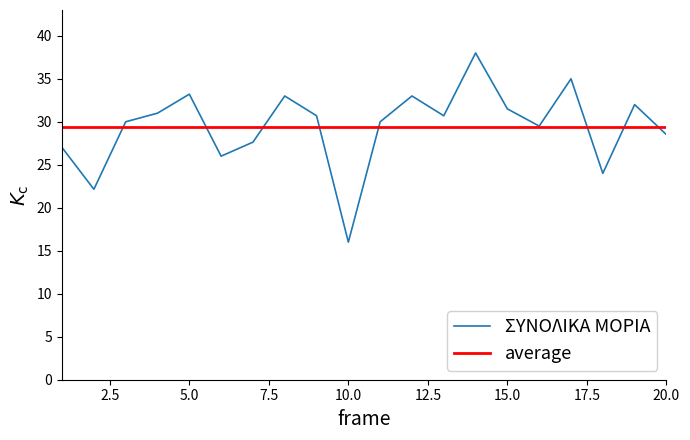

Between 19 and 12, which is larger?

12